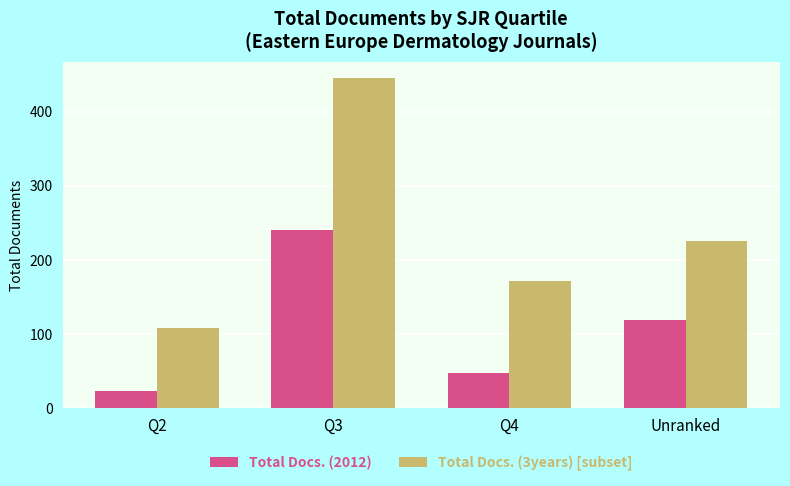

Rank the series by their average value, from highest to lowest.

Total Docs. (3years) [subset], Total Docs. (2012)